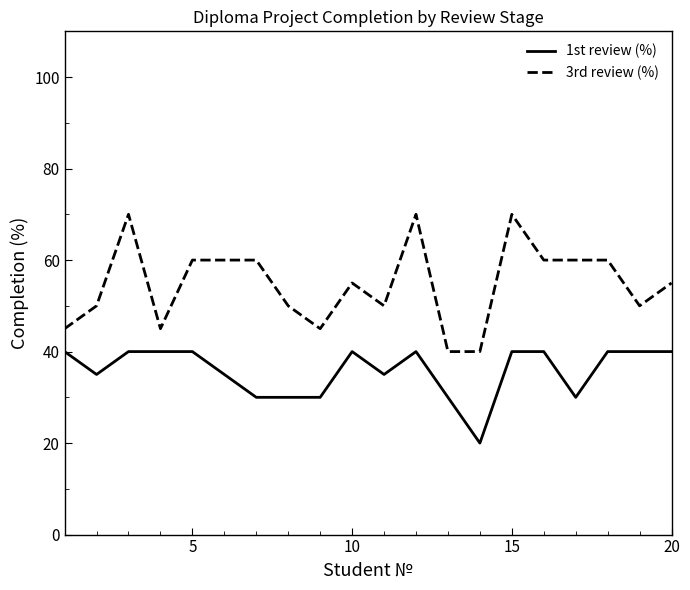

Count the 3rd review (%) values in the range 50 to 60.

12